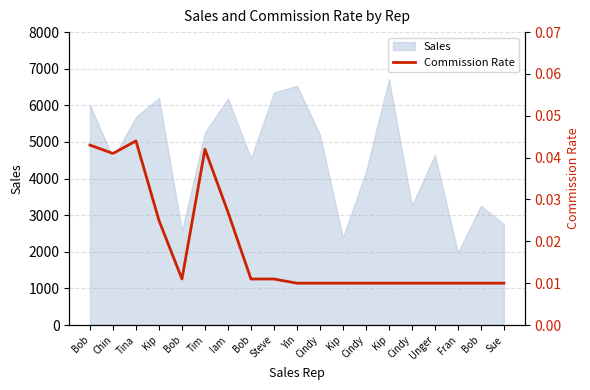

At which label is the value closest to 0?

Yin